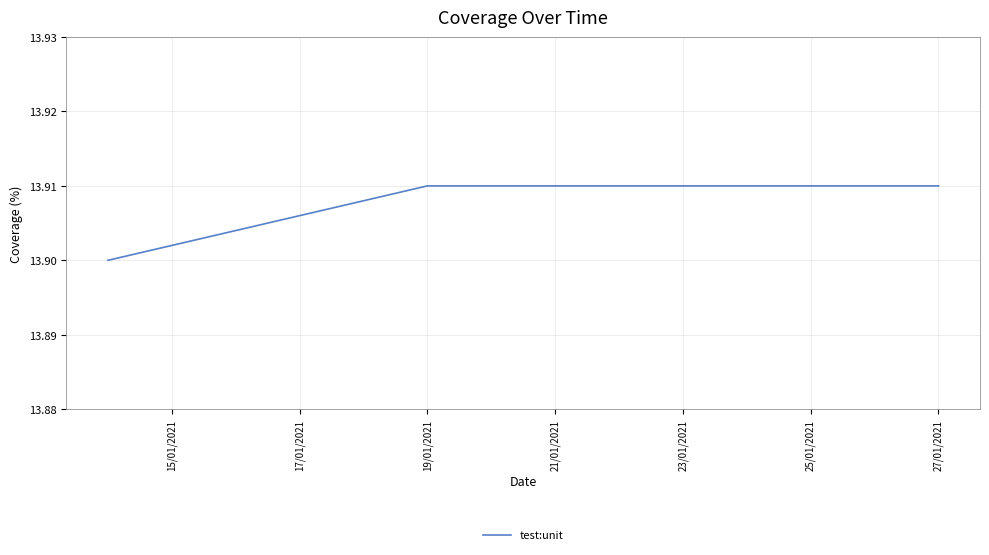

How many lines are shown in the chart?

1